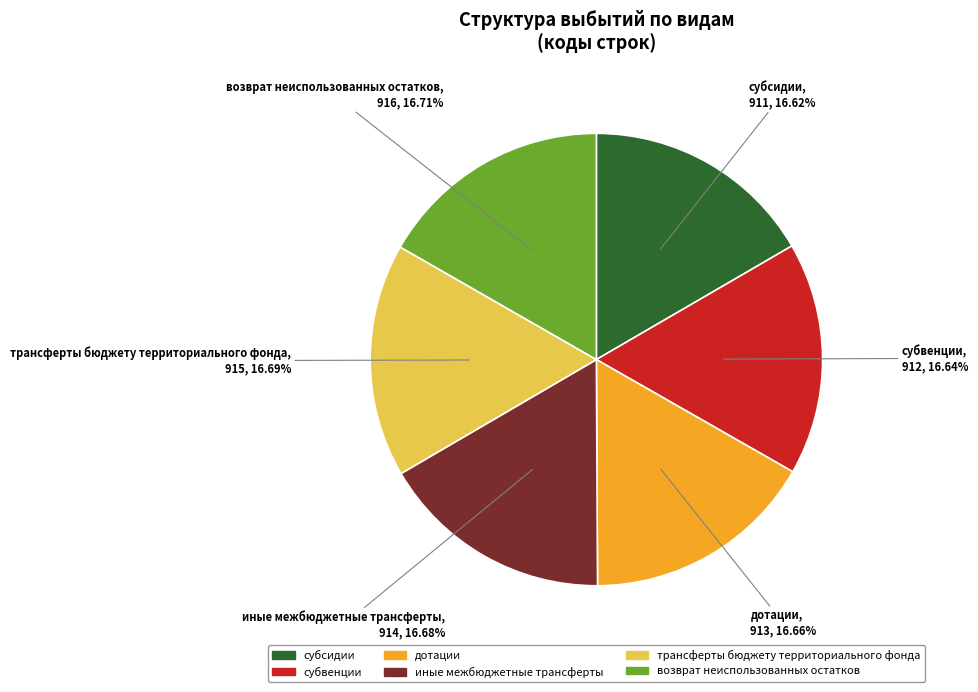

The возврат неиспользованных остатков slice represents 7% of the pie. True or false?

False